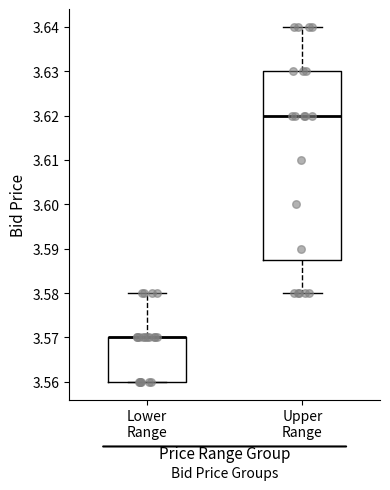

Reading left to right, read every box against the y-axis: the position of its median line, the range the box covers, and the ends of its whiskers. The values are not printed on the chart, so give them approximately, as read against the axis.

Lower Range: median 3.570 (drawn on the box's upper edge), box 3.560 to 3.570, whiskers 3.560 to 3.580
Upper Range: median 3.620, box 3.588 to 3.630, whiskers 3.580 to 3.640